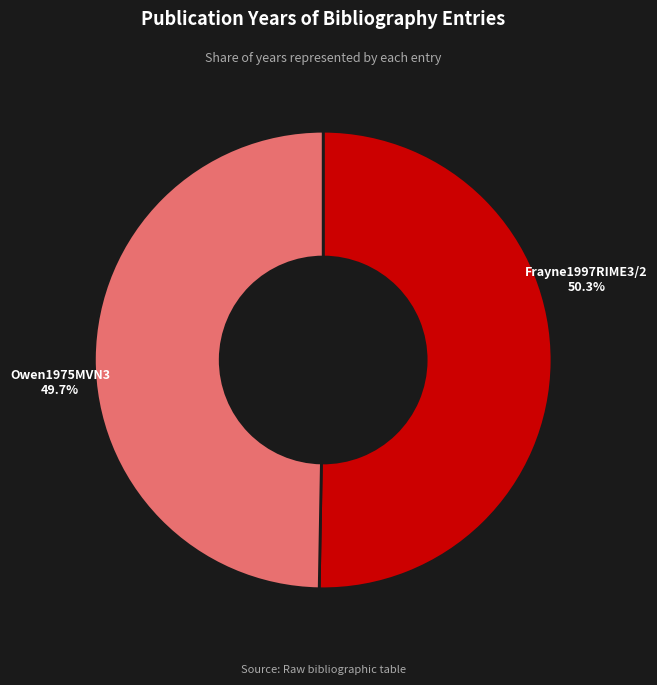

Count the number of slices in the pie.

2